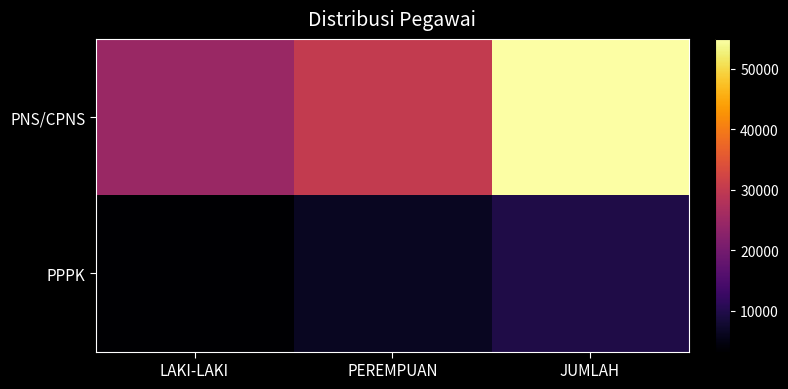

Between PEREMPUAN and JUMLAH, which is larger?

JUMLAH